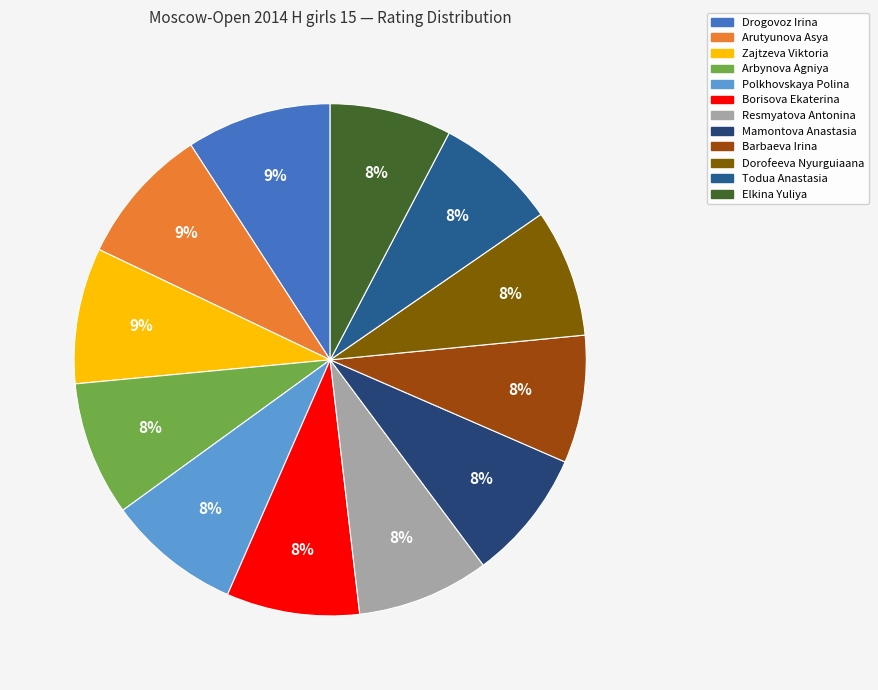

What is the change in value from Zajtzeva Viktoria to Elkina Yuliya?

-194